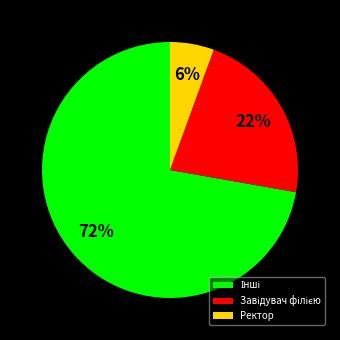

To the nearest percent, what is the average slice percentage?

33%